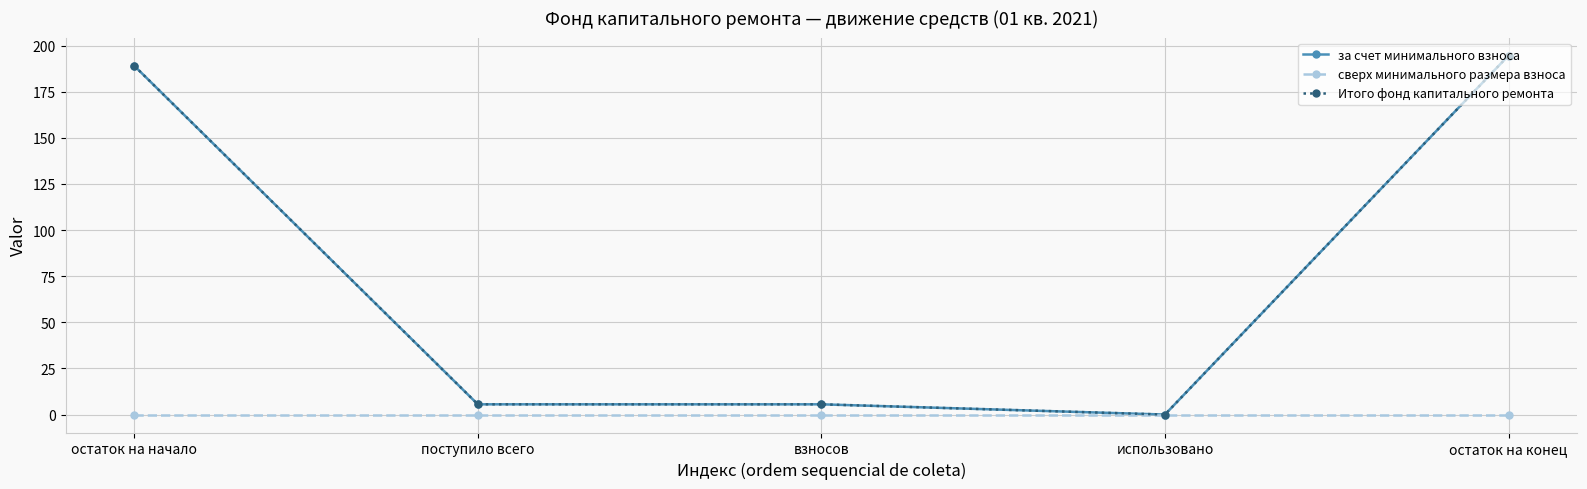

True or false: за счет минимального взноса and Итого фонд капитального ремонта cross at least once.

False